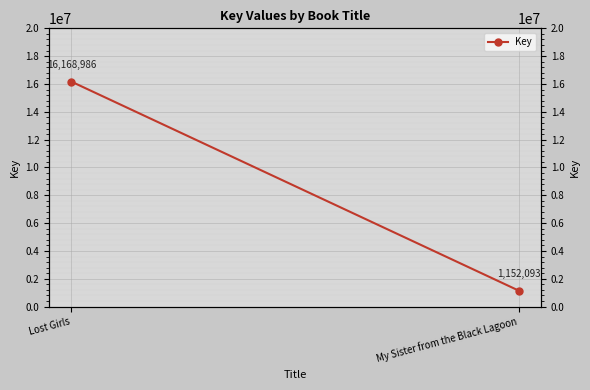

How many lines are shown in the chart?

1